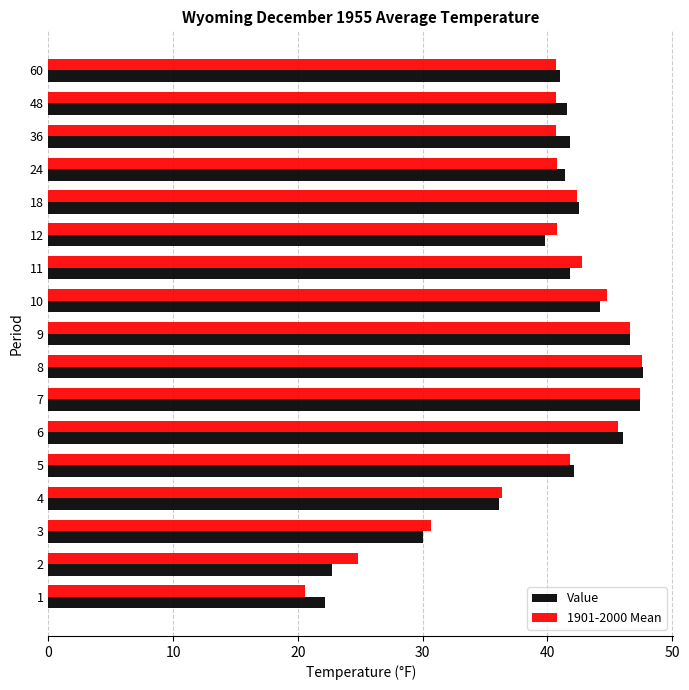

What is the total value across all series at 10?

89.0